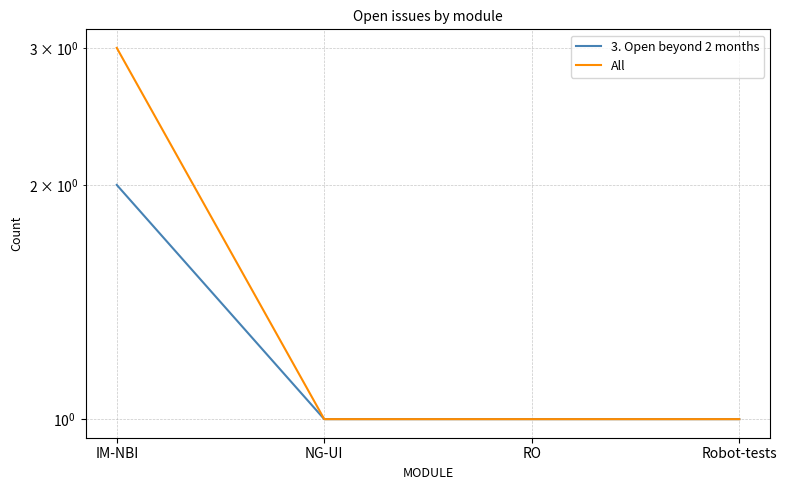

What position from the right is NG-UI?

3